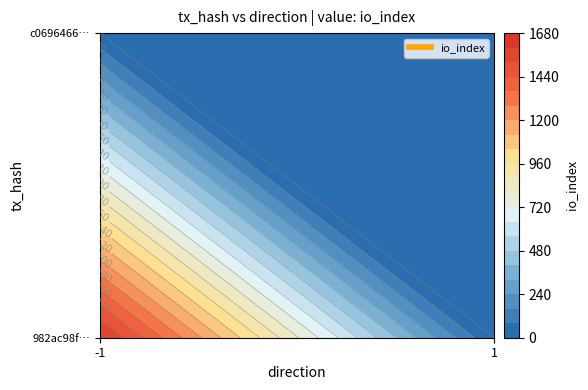

Rank the categories by c0696466e5c72e6c97eb144f62d46a11786b5cd value from highest to lowest.

-1, 1